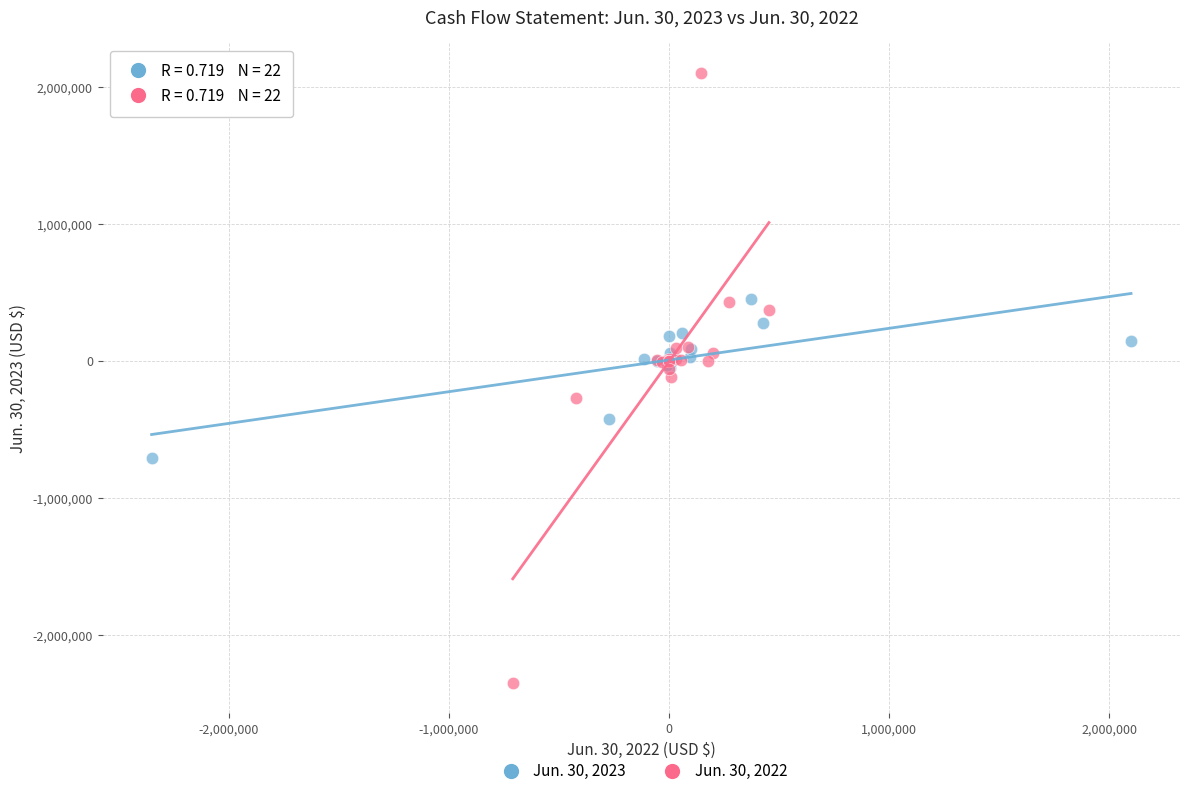

Which series contains the lowest Y value?

Jun. 30, 2022